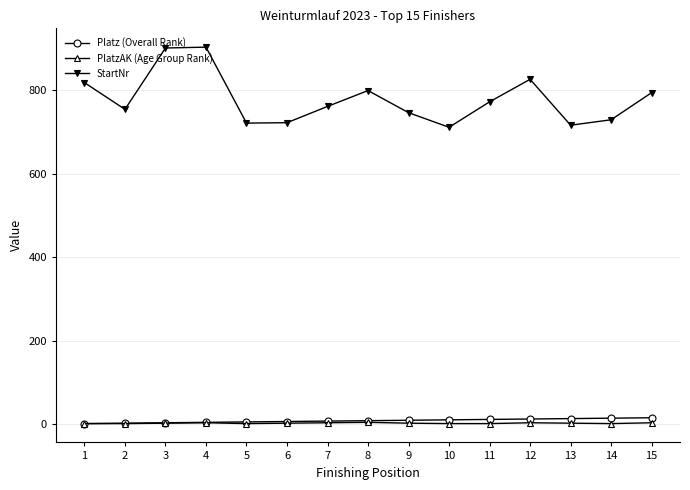

True or false: PlatzAK (Age Group Rank) and StartNr intersect in this chart.

False